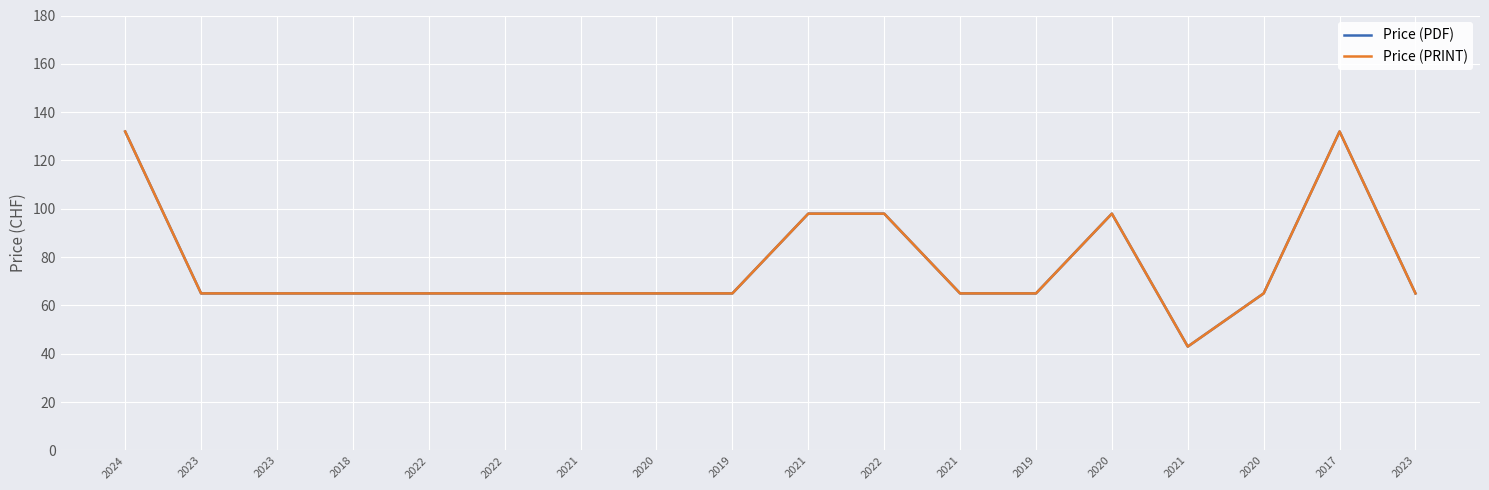

Is this an area chart (filled region under the line)?

No